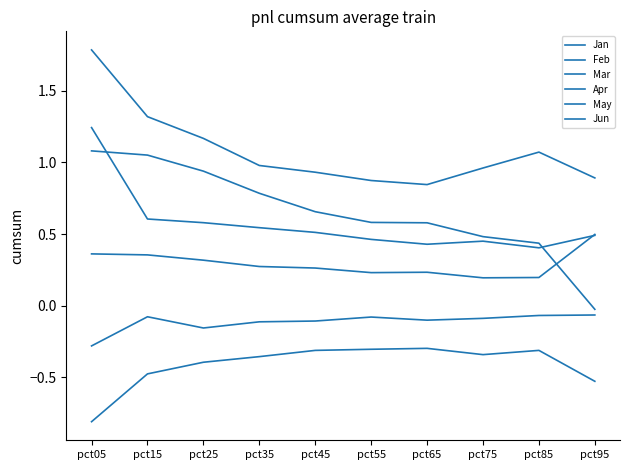

At how many categories does at least one series exceed 0?

10